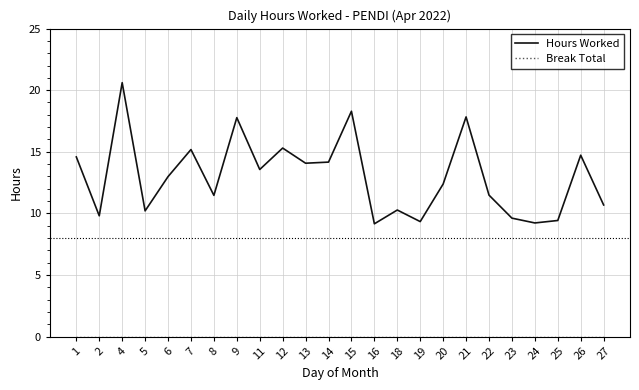

Which series has the widest spread of values?

Hours Worked